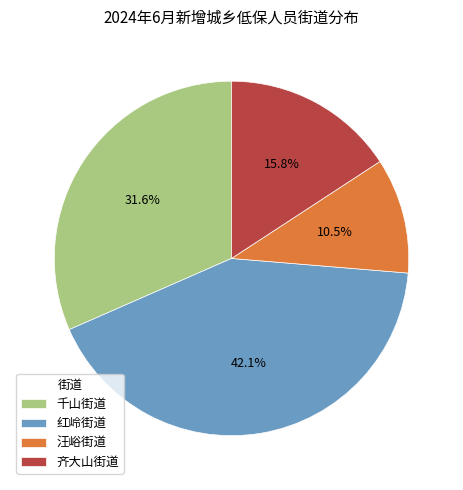

Do 汪峪街道 and 千山街道 together represent more than half of the pie?

No